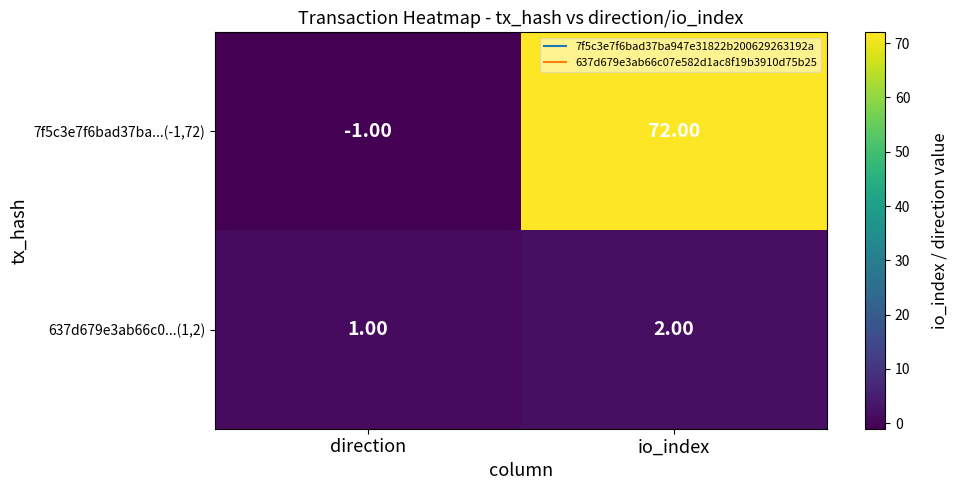

At which category does the chart reach its peak across all series?

io_index